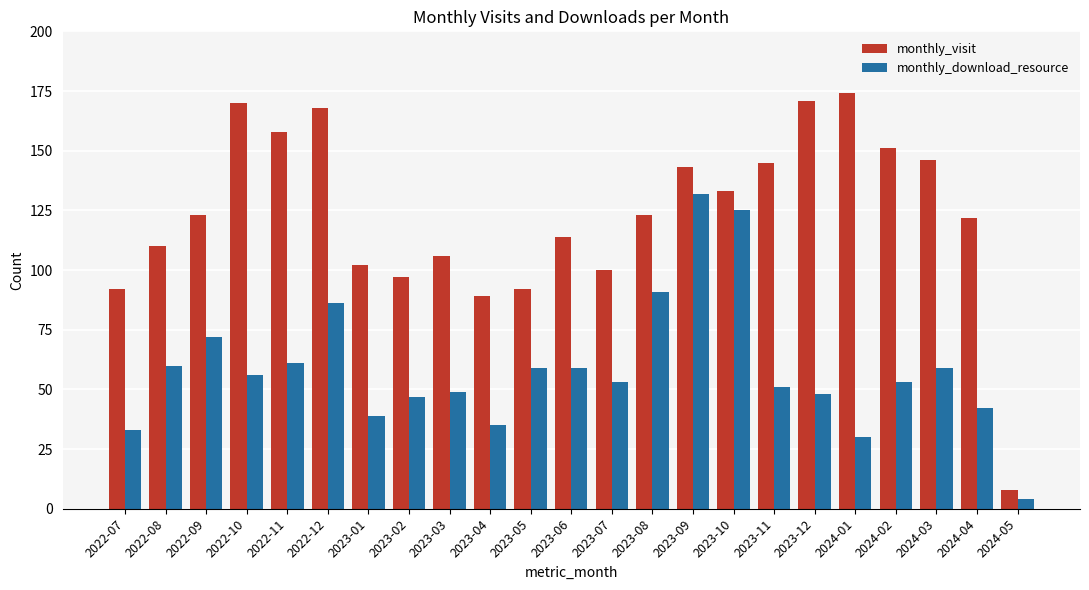

Rank the series by their average value, from highest to lowest.

monthly_visit, monthly_download_resource